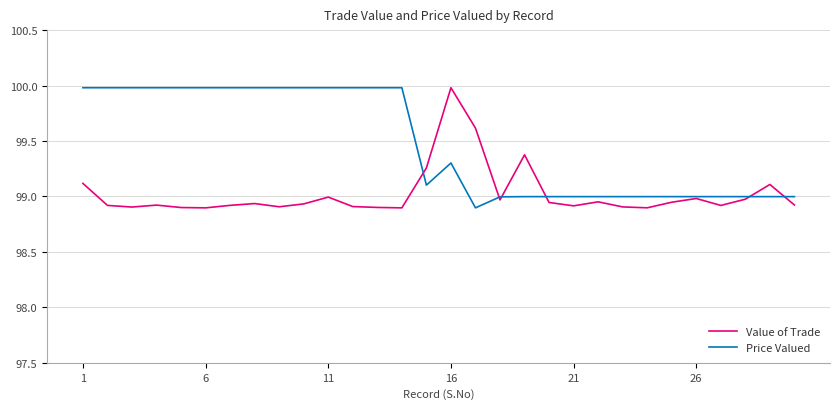

What are all the series names shown in the legend?

Value of Trade, Price Valued